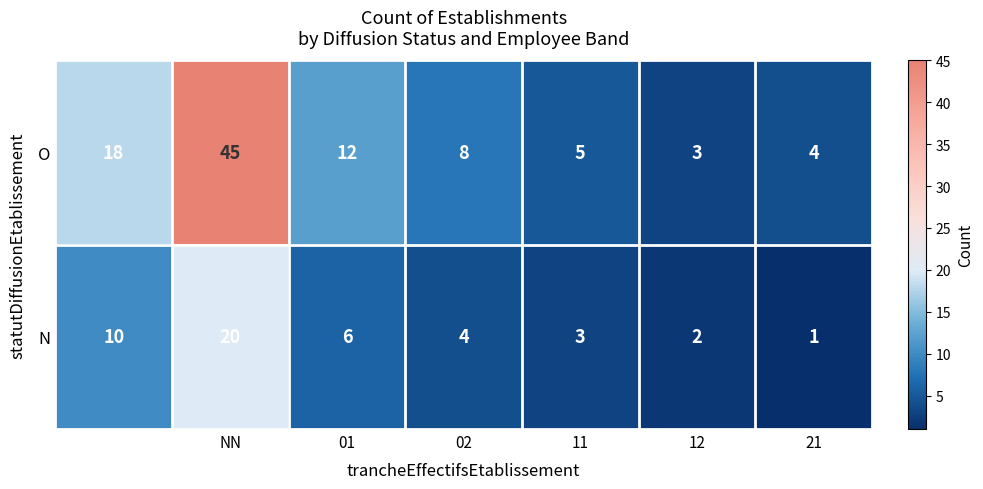

What is the difference between the maximum and minimum values in the O series?

42